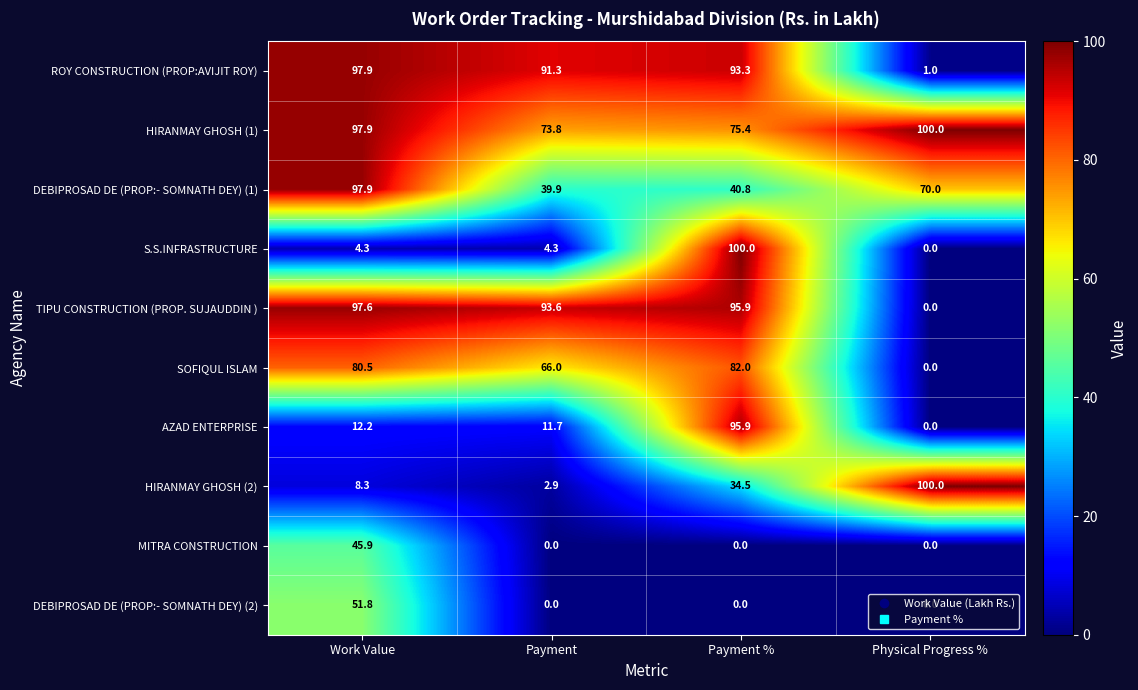

At which category is the sum across all series the highest?

Payment %